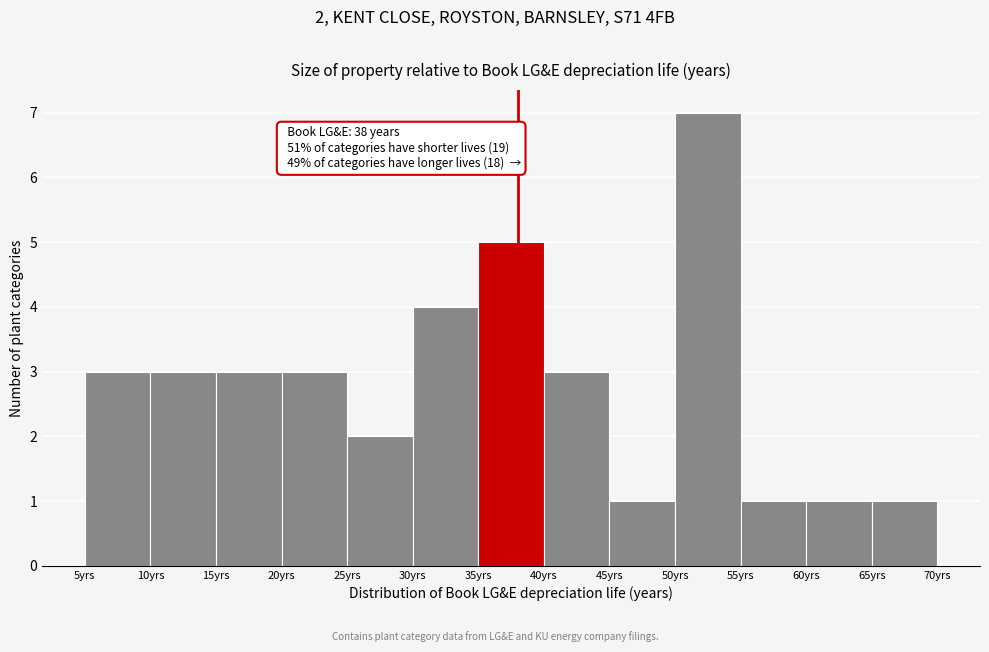

Which range on the x-axis has the tallest bar?

50 to 55